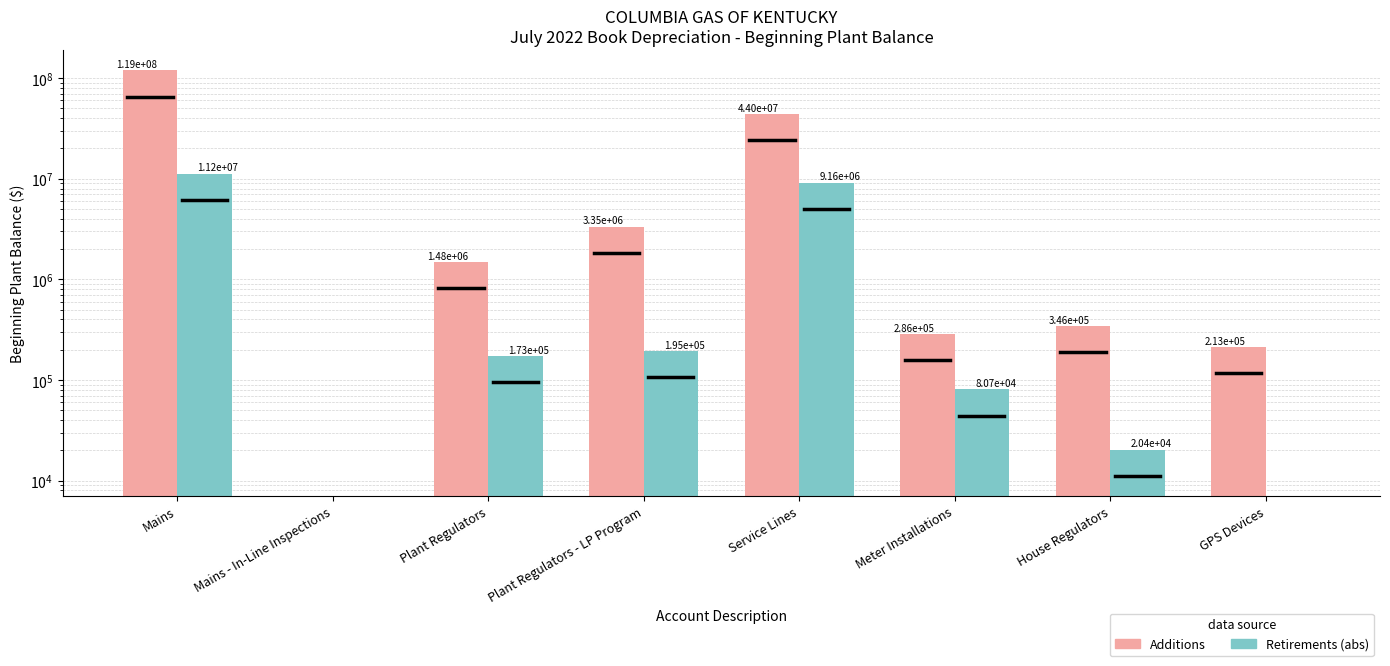

Is the value of Additions at GPS Devices greater than the value of Retirements (abs) at Plant Regulators - LP Program?

Yes